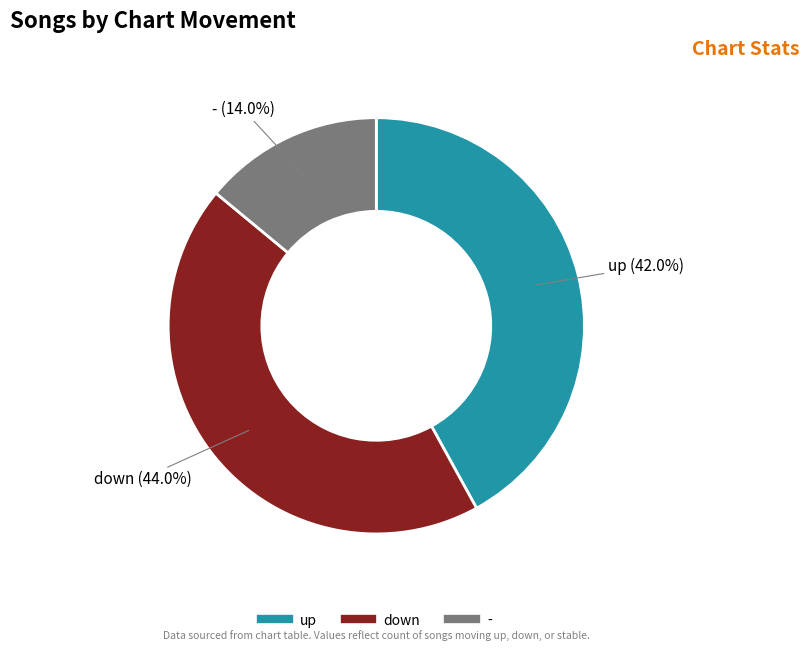

Count the number of slices in the pie.

3